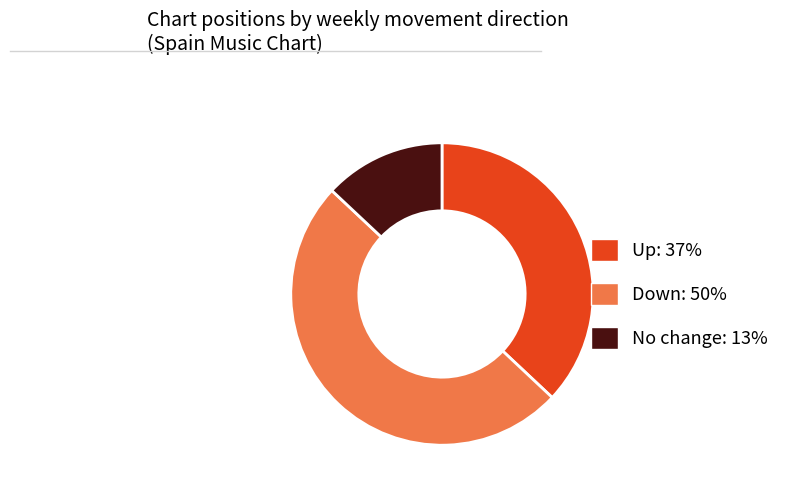

Between Up: 37% and Down: 50%, which is larger?

Down: 50%